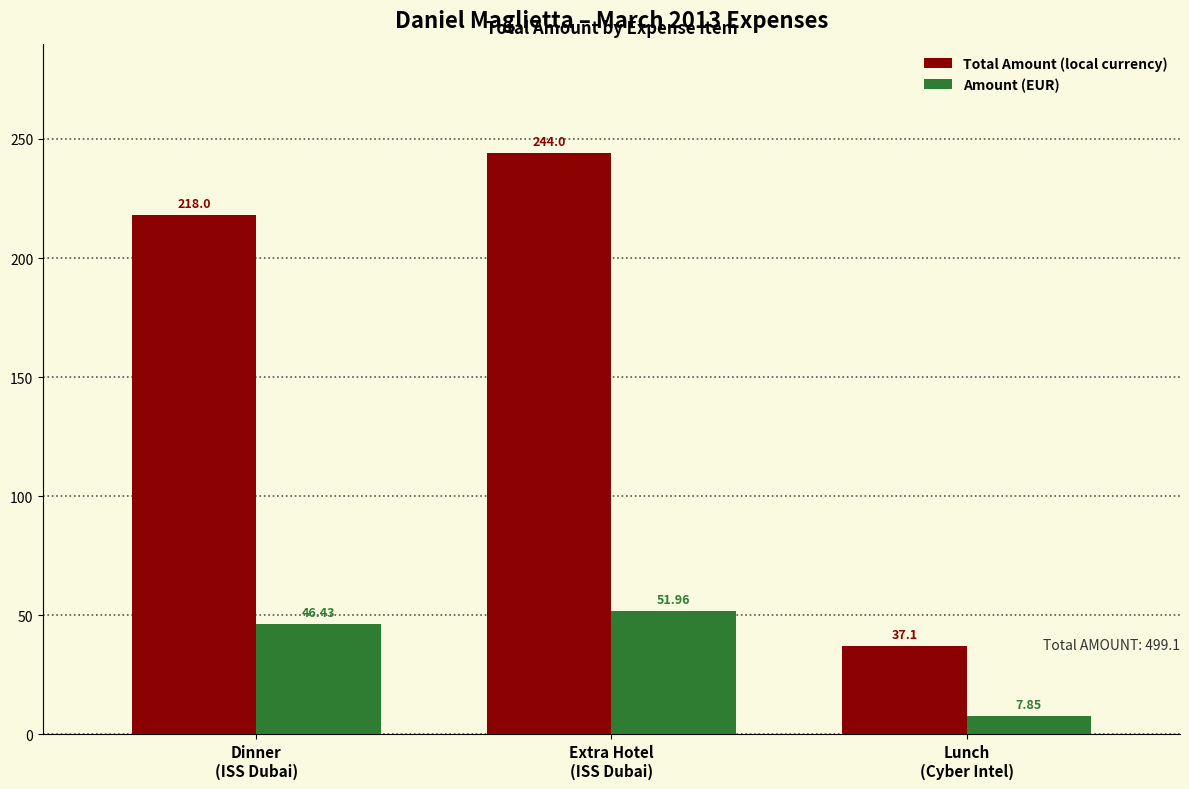

What is the label of the 2nd bar from the right?

Extra Hotel
(ISS Dubai)